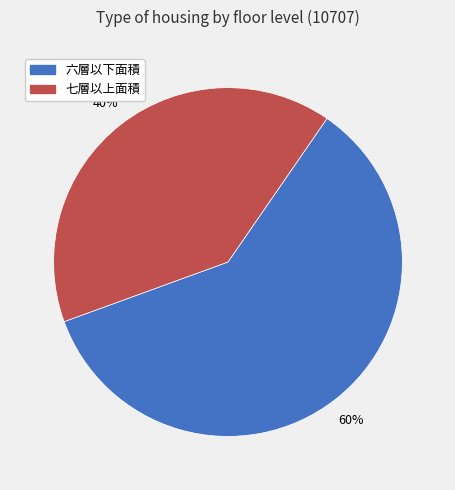

The 六層以下面積 slice represents 60% of the pie. True or false?

True